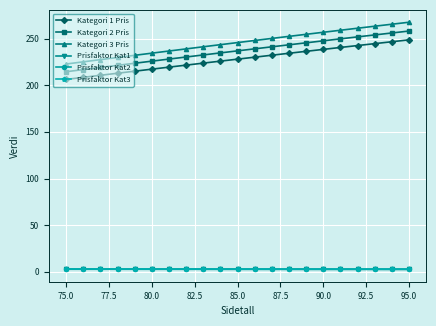

True or false: Prisfaktor Kat3 and Kategori 3 Pris cross at least once.

False